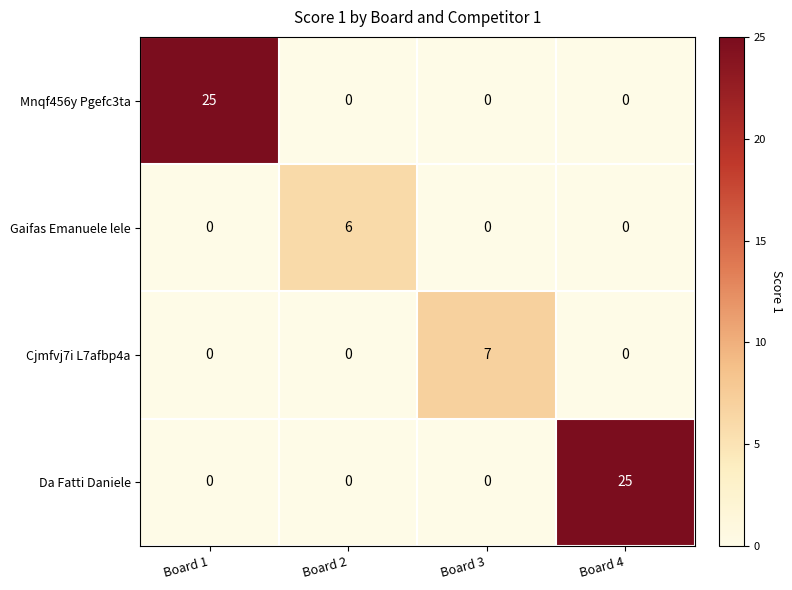

What is the spread (max minus min) of values at Board 3?

7